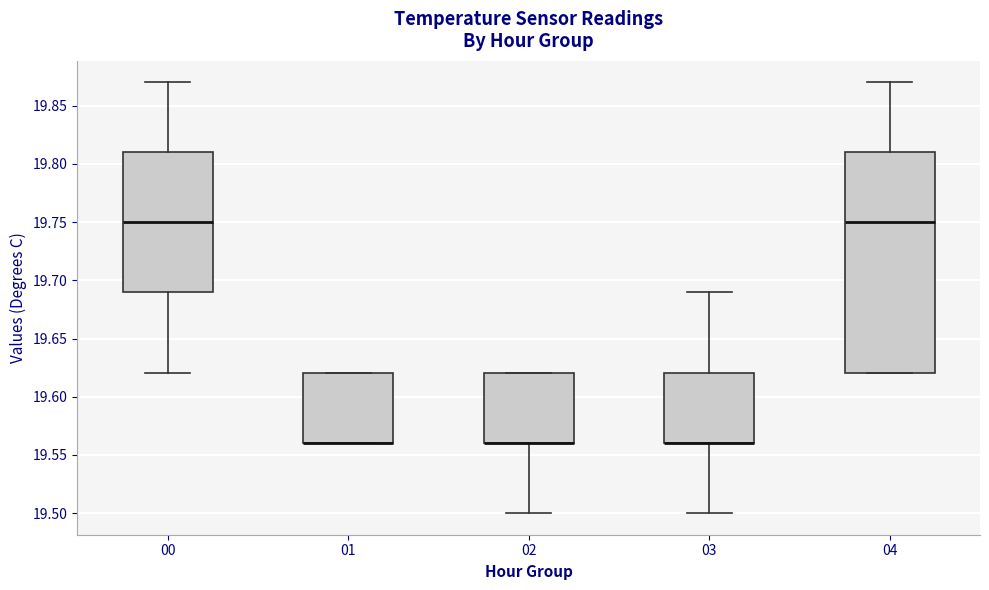

Reading left to right, transcribe this box plot: for each box, give where its median line is, the range the box spans, and where its two whiskers end, as read against the y-axis. The values are not printed on the chart, so give them approximately, as read against the axis.

00: median 19.75, box 19.69 to 19.81, whiskers 19.62 to 19.87
01: median 19.56 (drawn on the box's lower edge), box 19.56 to 19.62, whiskers 19.56 to 19.62
02: median 19.56 (drawn on the box's lower edge), box 19.56 to 19.62, whiskers 19.50 to 19.62
03: median 19.56 (drawn on the box's lower edge), box 19.56 to 19.62, whiskers 19.50 to 19.69
04: median 19.75, box 19.62 to 19.81, whiskers 19.62 to 19.87